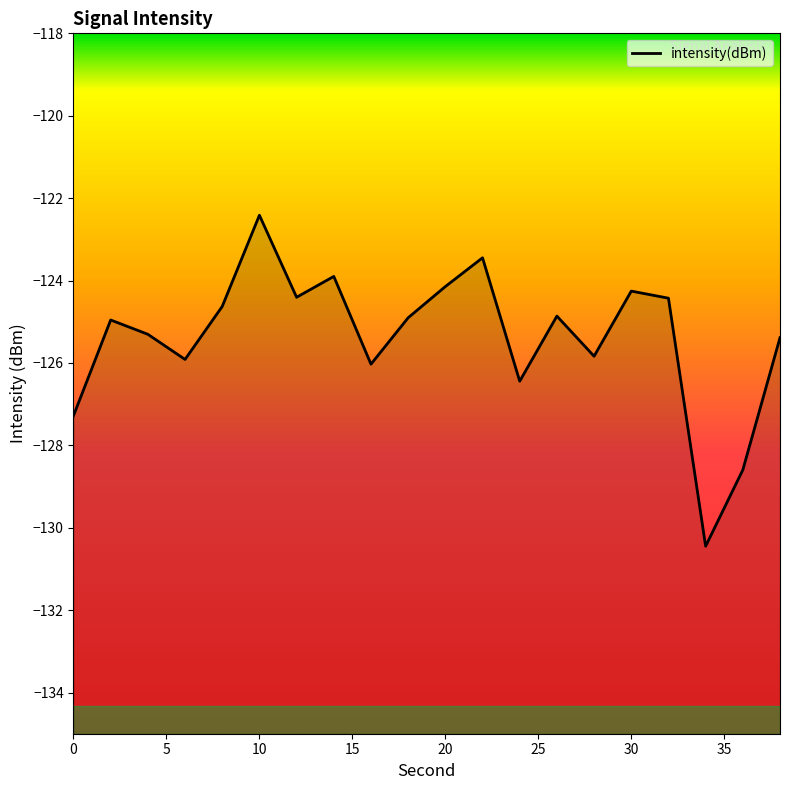

What is the minimum value shown in the chart?

-130.4